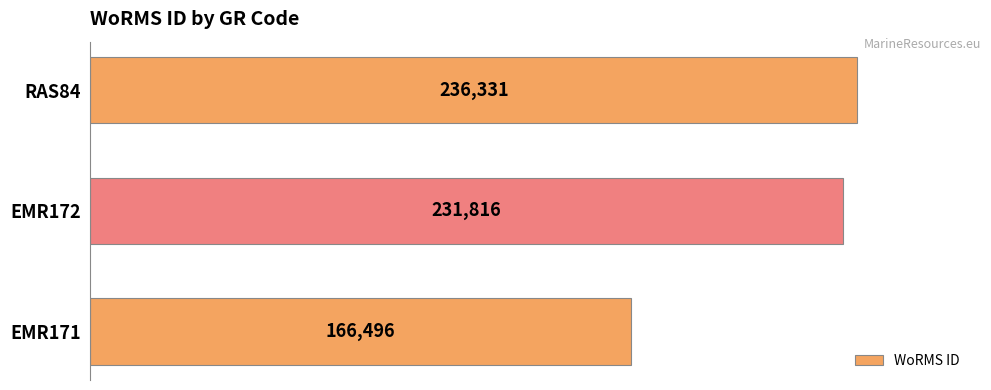

What is the average value?

211548